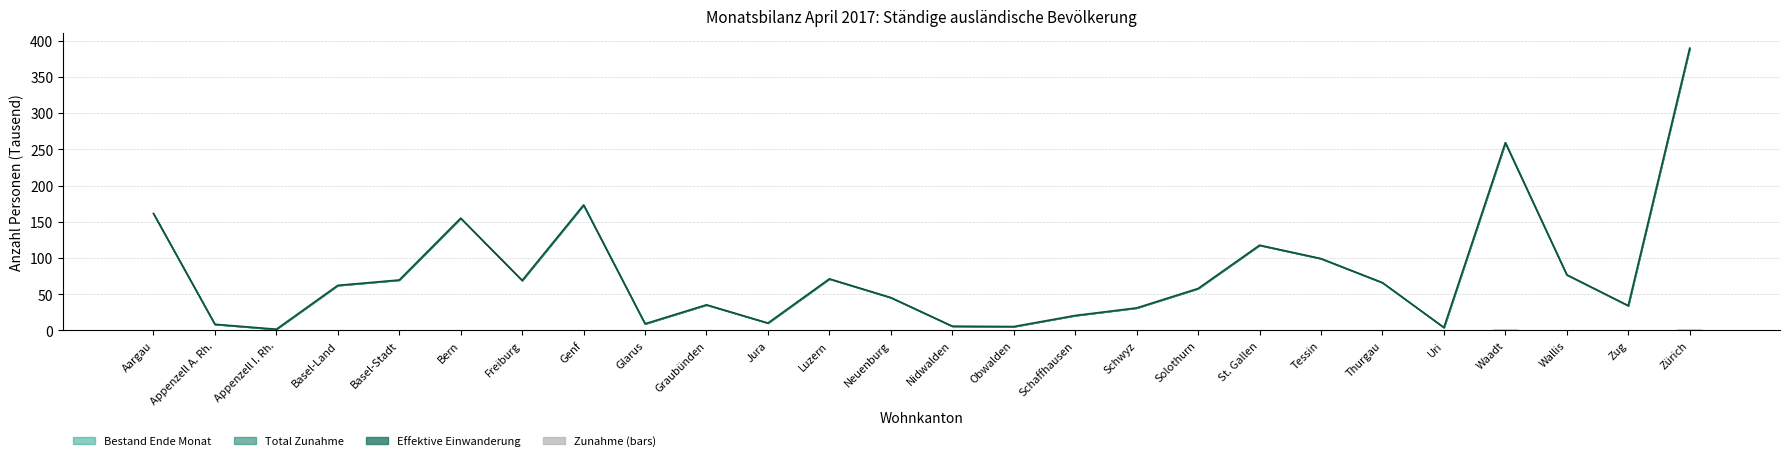

What position from the right is Zug?

2